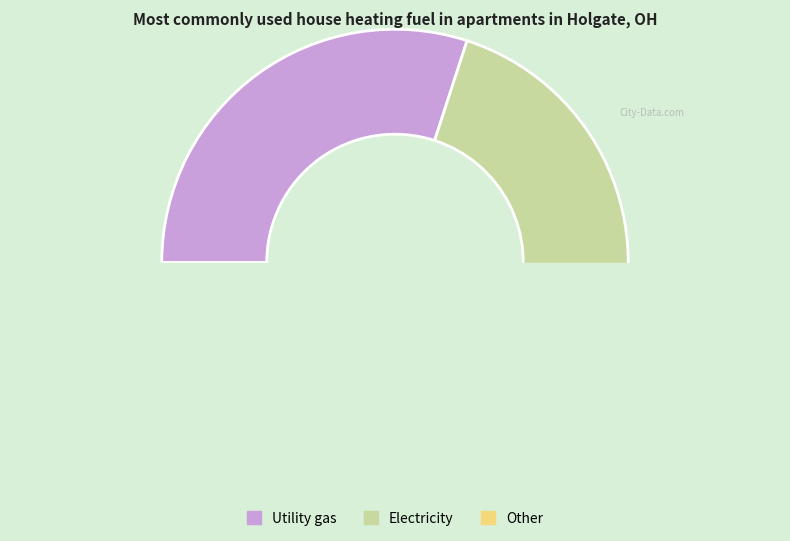

The 3 slice represents 36% of the pie. True or false?

False